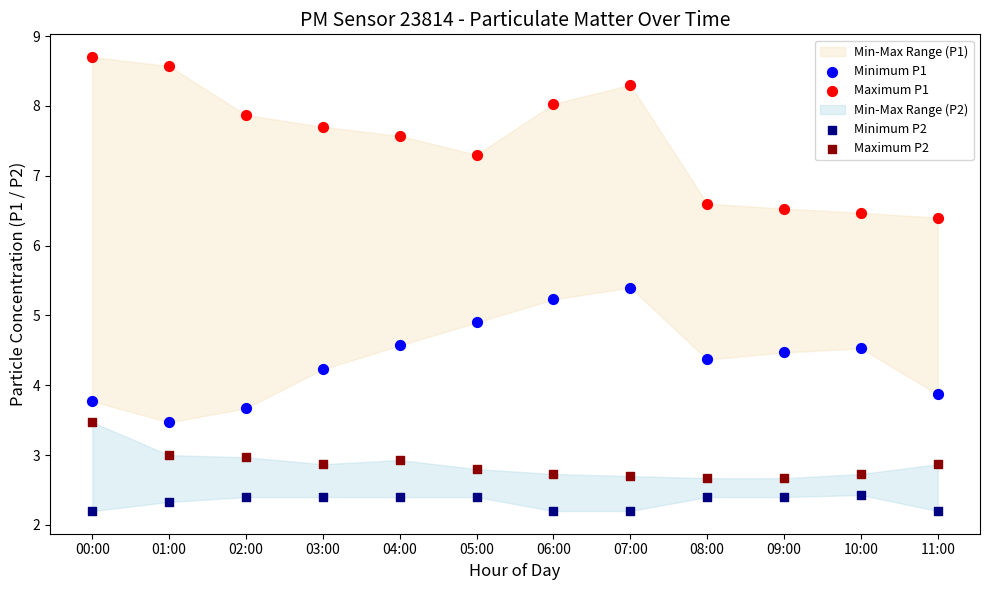

Which series contains the lowest Y value?

Minimum P2